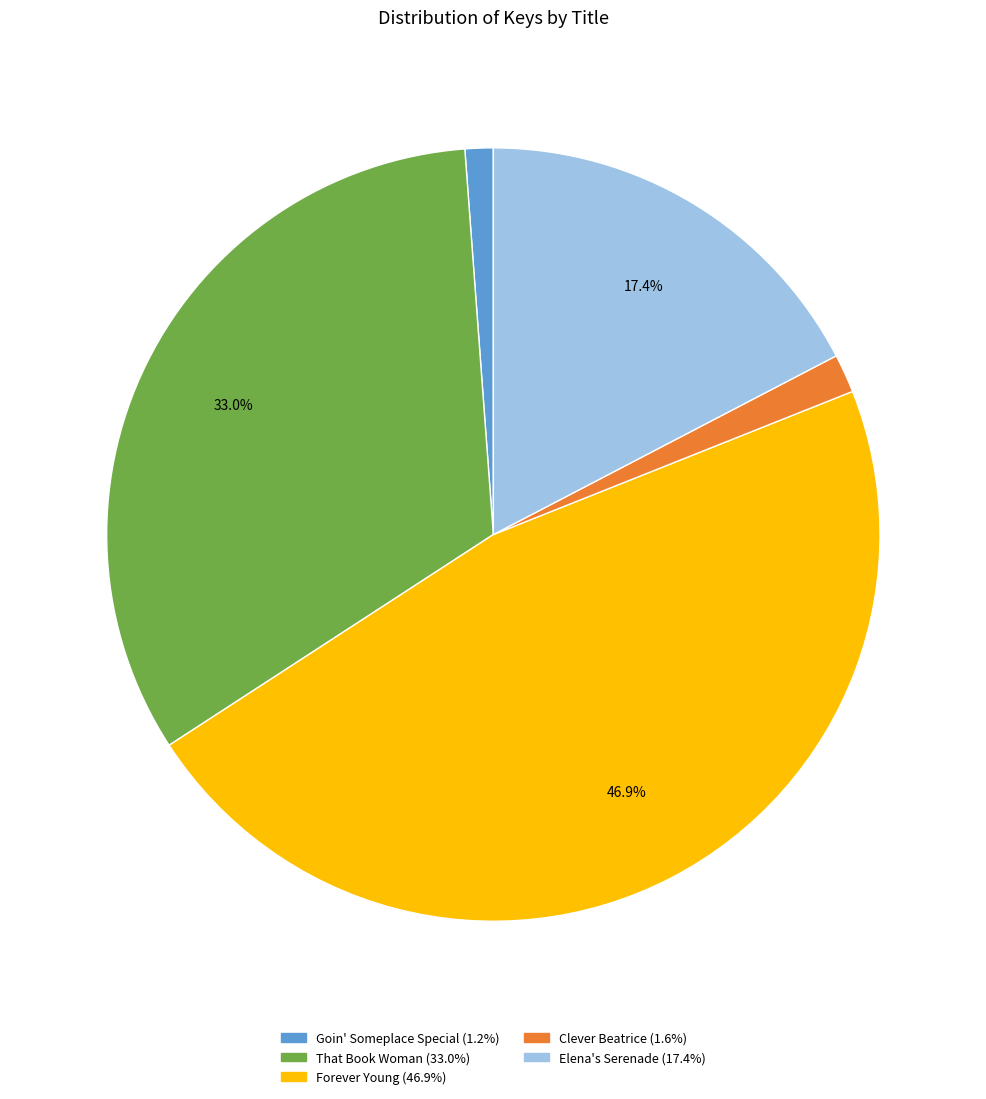

Do That Book Woman and Clever Beatrice together represent more than half of the pie?

No